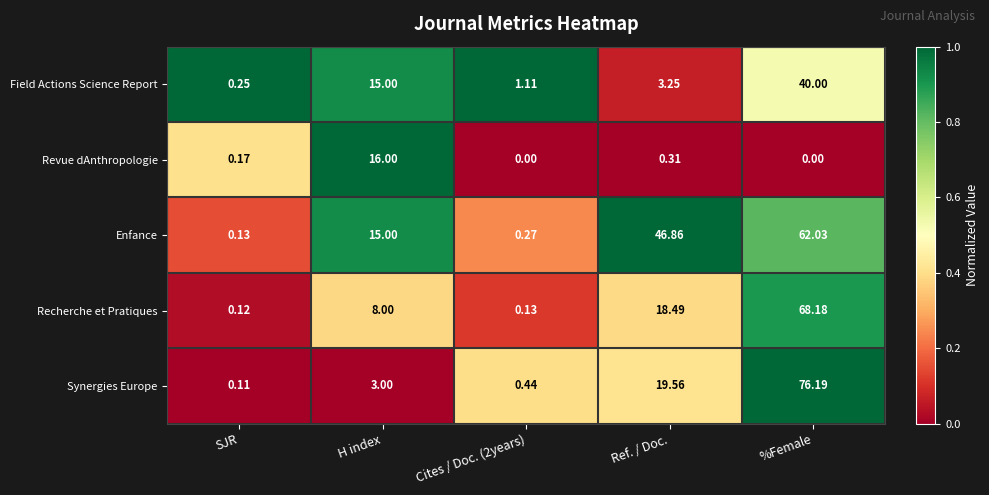

Which series has the largest range (max minus min)?

Synergies Europe